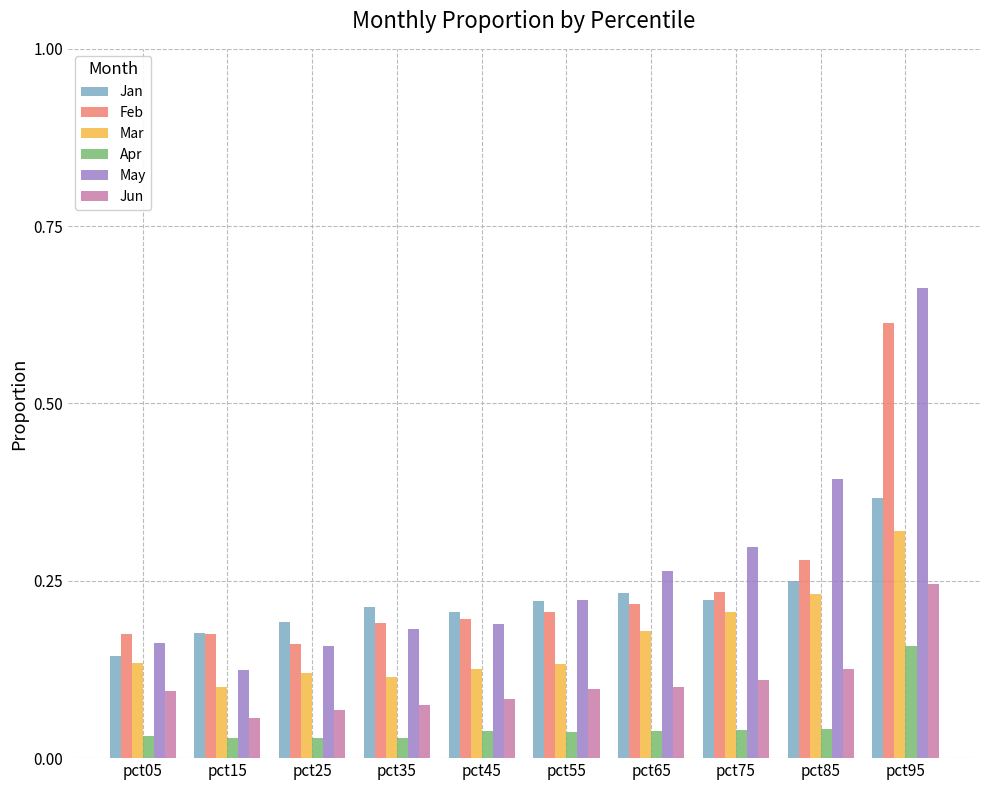

Count the Jun values in the range 0 to 1.

10